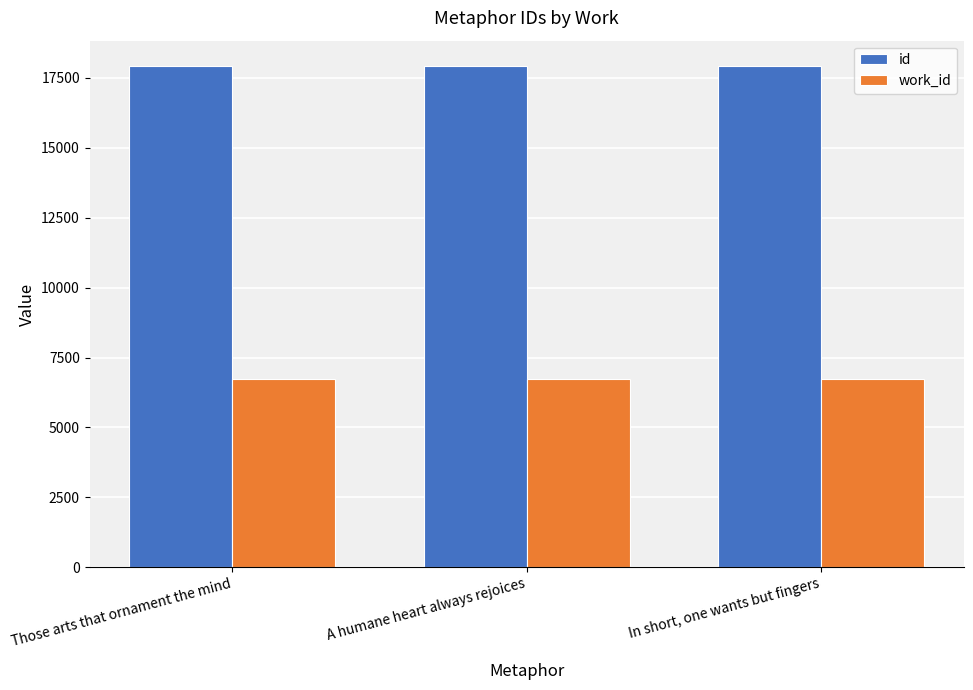

What is the minimum value for id?

17930